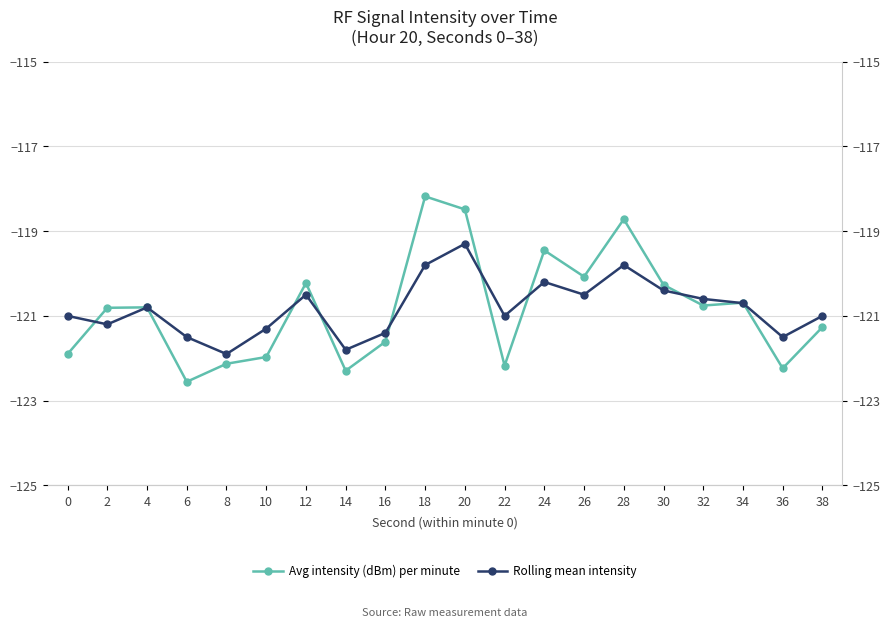

Is it true that Avg intensity (dBm) per minute equals -120.8 at 4?

True